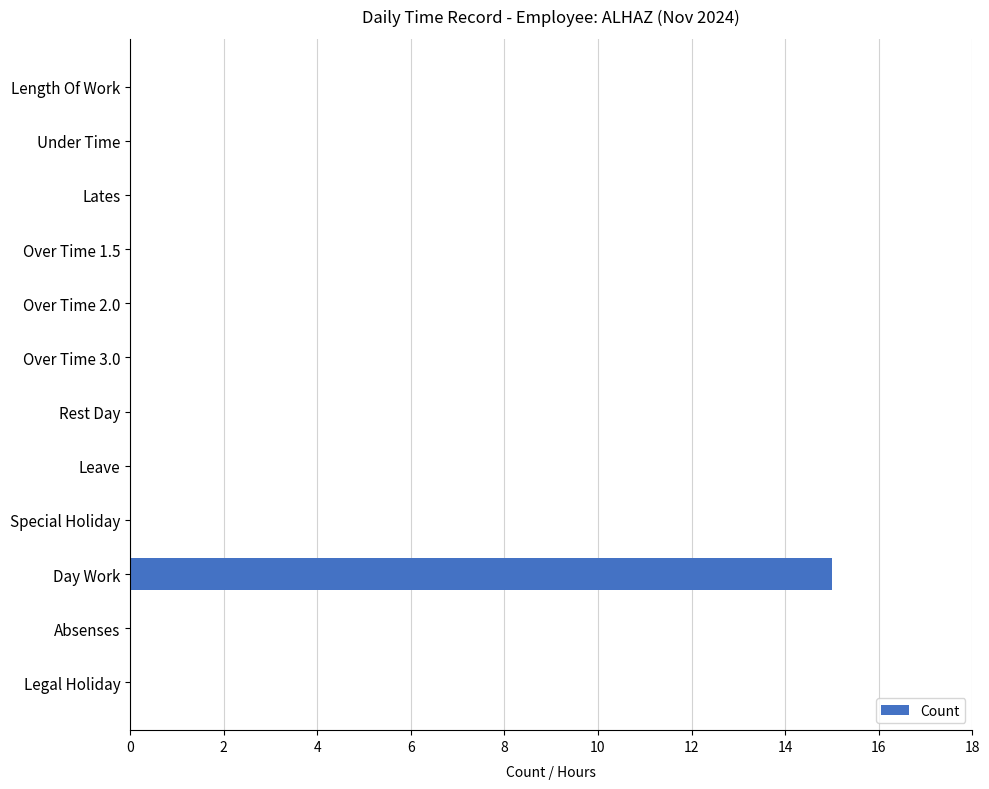

Reading top to bottom, what are all the values shown in this chart?

Length Of Work=0	Under Time=0	Lates=0	Over Time 1.5=0	Over Time 2.0=0	Over Time 3.0=0	Rest Day=0	Leave=0	Special Holiday=0	Day Work=15	Absenses=0	Legal Holiday=0